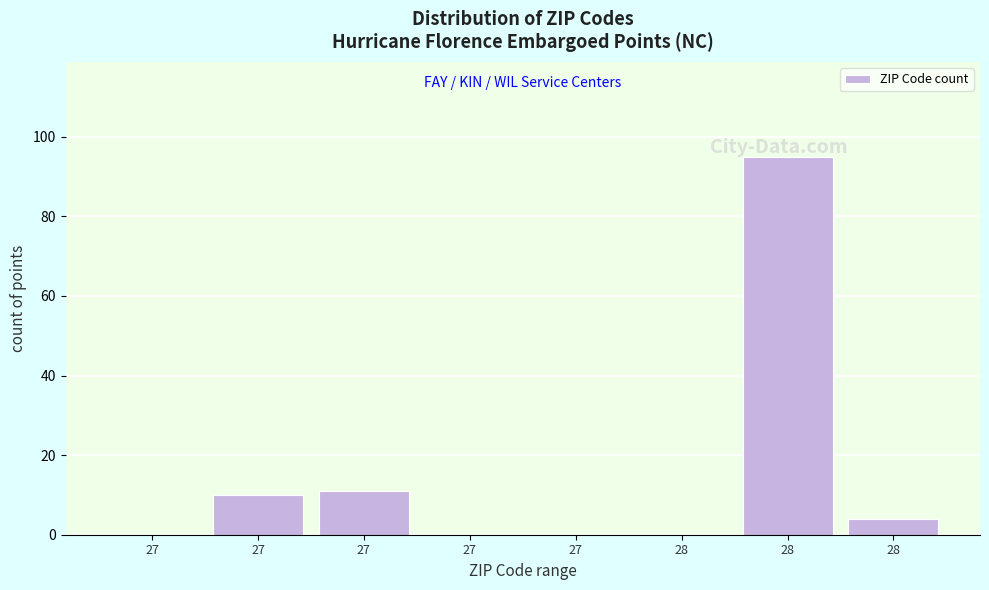

How many data points does each series have?

8